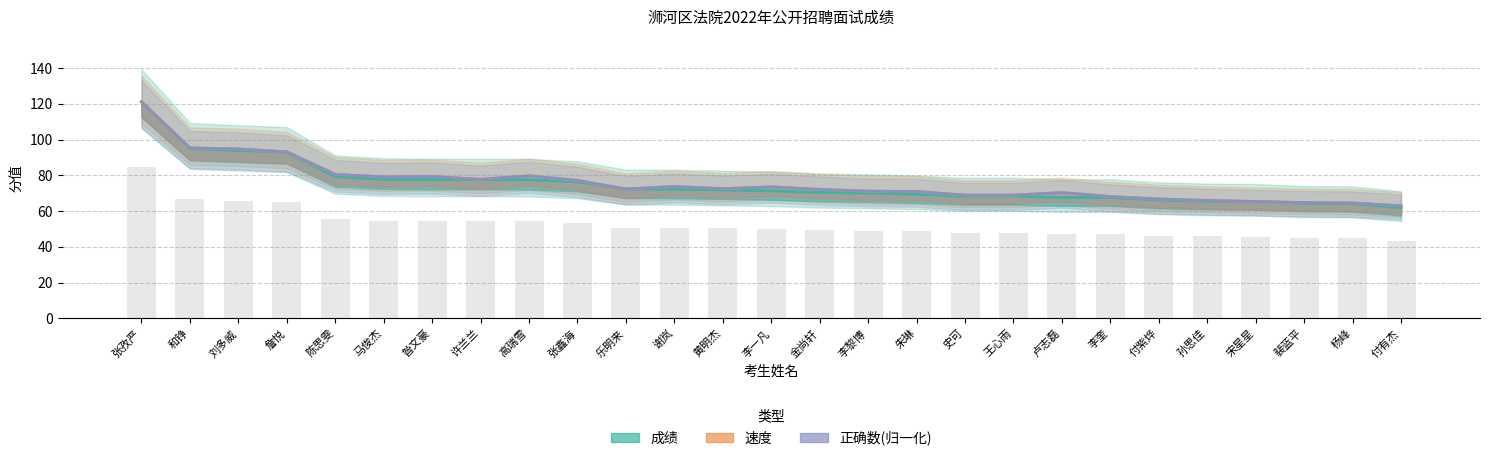

Does the chart contain stacked bars?

No